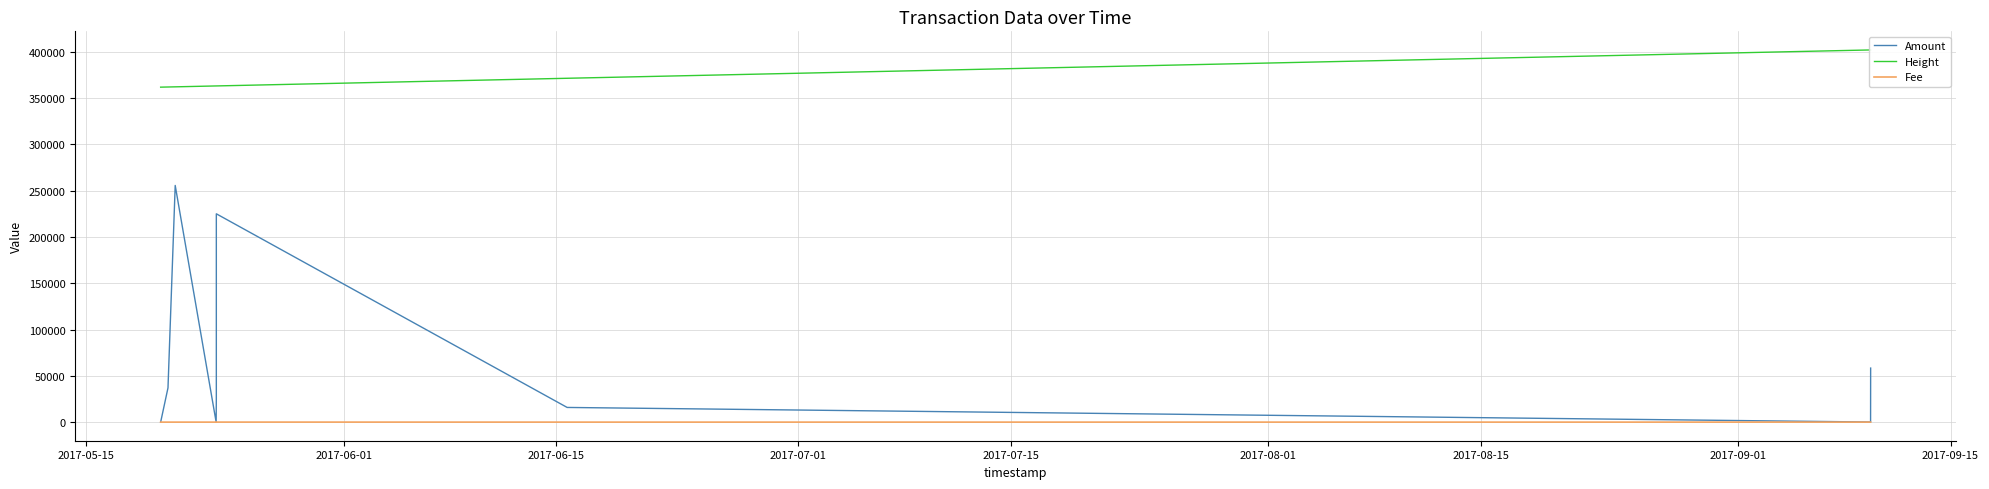

List the labels in order of Fee value, largest first.

2017-08-01, 2017-09-15, 2017-07-15, 2017-08-15, 2017-05-15, 2017-06-01, 2017-06-15, 2017-07-01, 2017-09-01